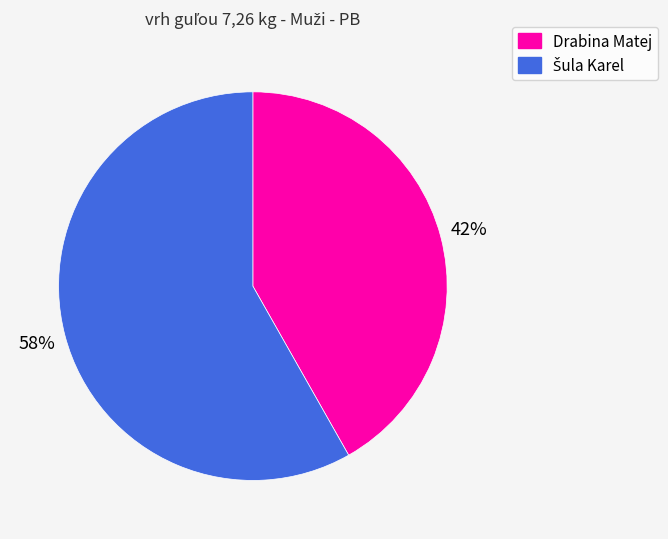

True or false: Drabina Matej accounts for 42% of the total.

True